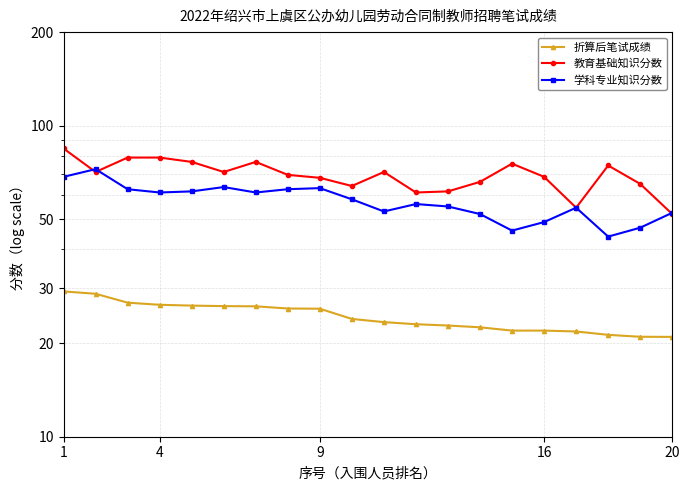

Reading right to left, list all the values displayed in this chart.

折算后笔试成绩: 20.9	21.0	21.3	21.8	21.9	21.9	22.5	22.8	23.0	23.4	23.9	25.8	25.8	26.3	26.3	26.4	26.6	27.0	28.8	29.3
教育基础知识分数: 52.0	65.0	74.5	54.5	68.5	75.5	66.0	61.5	61.0	71.0	64.0	68.0	69.5	76.5	71.0	76.5	79.0	79.0	71.0	84.5
学科专业知识分数: 52.5	47.0	44.0	54.5	49.0	46.0	52.0	55.0	56.0	53.0	58.0	63.0	62.5	61.0	63.5	61.5	61.0	62.5	72.5	68.5